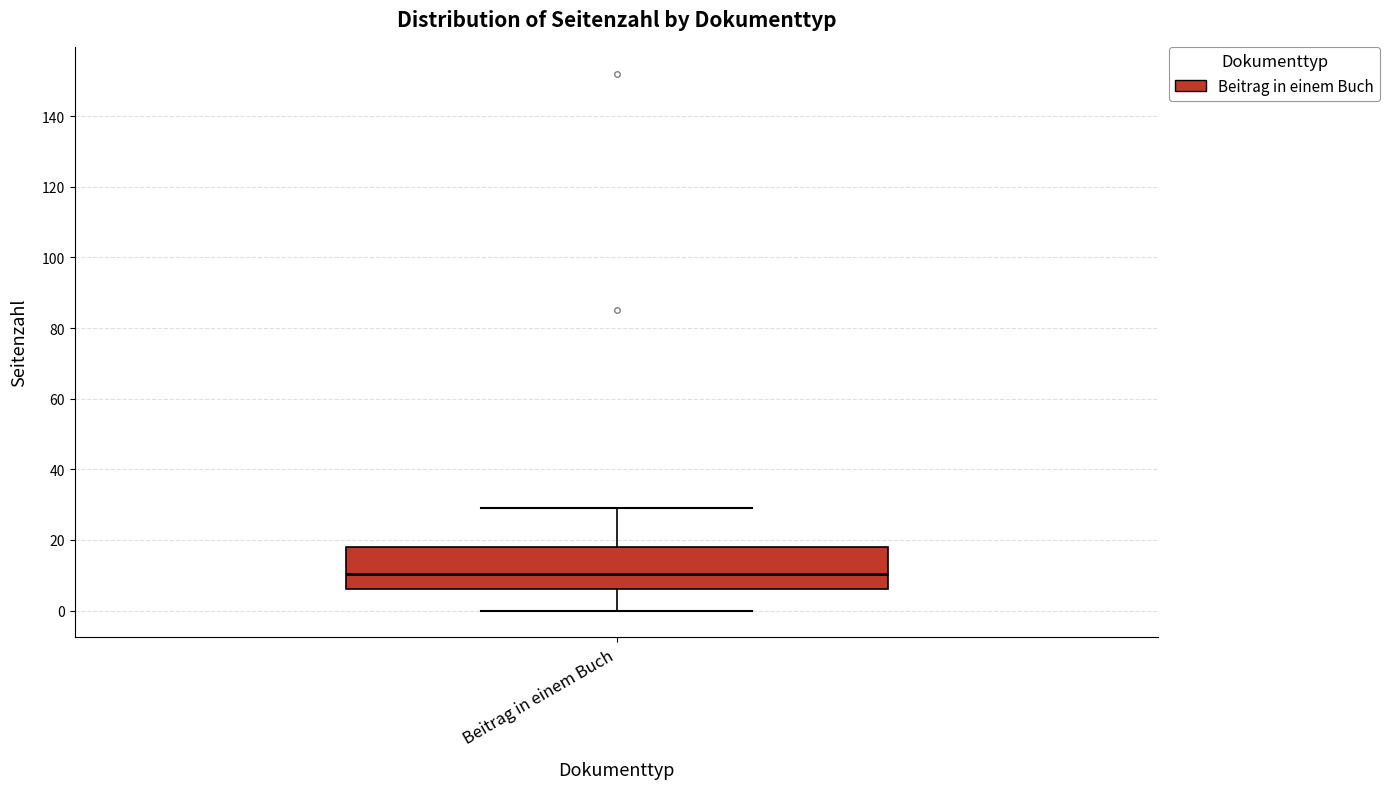

Transcribe this box plot: give where the median line is, the range the box spans, and where the two whiskers end, as read against the y-axis. The values are not printed on the chart, so give them approximately, as read against the axis.

median 10, box 6 to 18, whiskers 0 to 30